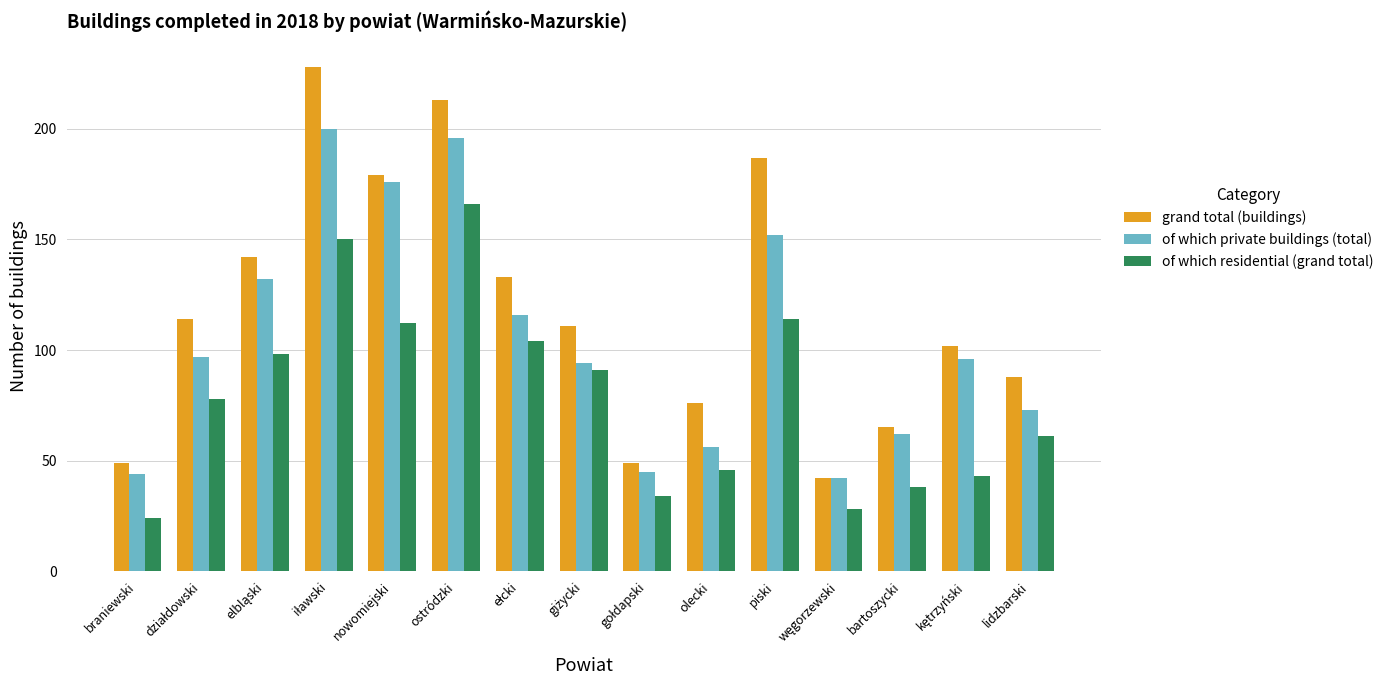

How many series are shown in this chart?

3